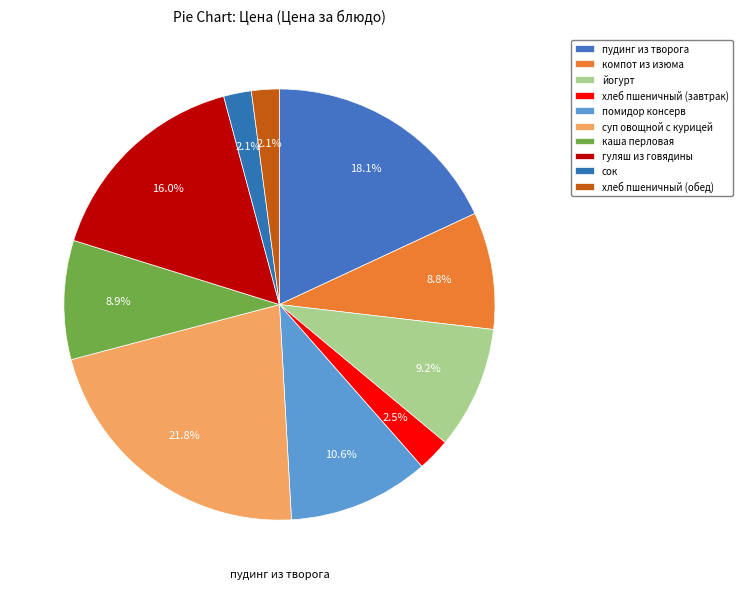

True or false: помидор консерв accounts for 22% of the total.

False